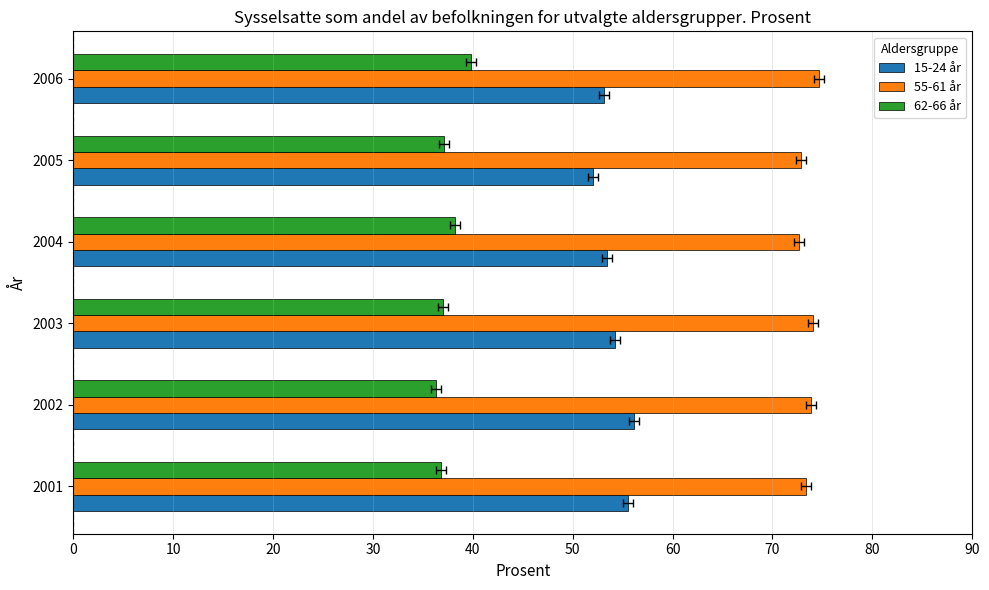

Which series has the largest range (max minus min)?

15-24 år